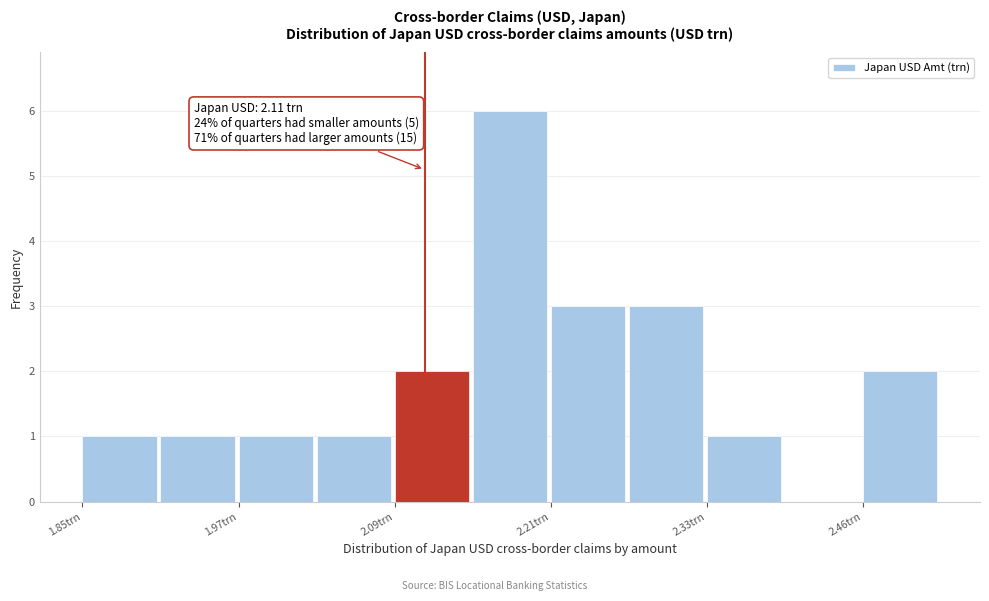

Read against the x-axis, roughly where is the centre of the tallest bar?

2.18